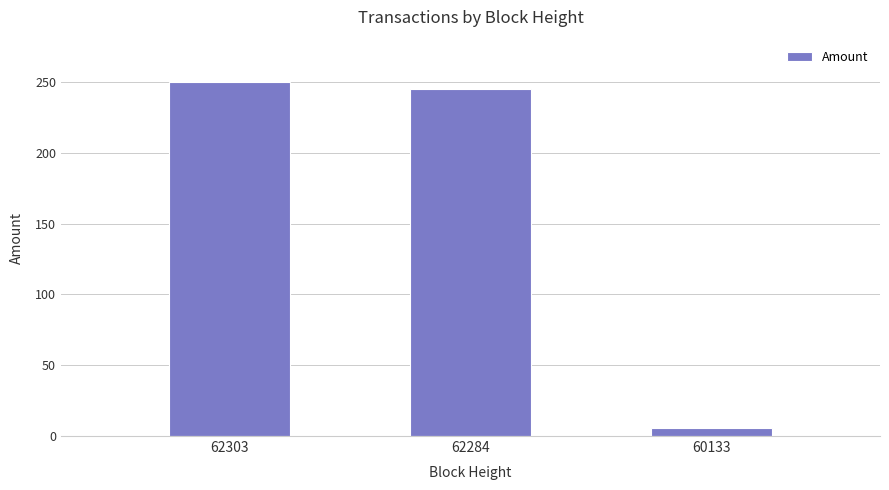

Between 62303 and 62284, which is larger?

62303